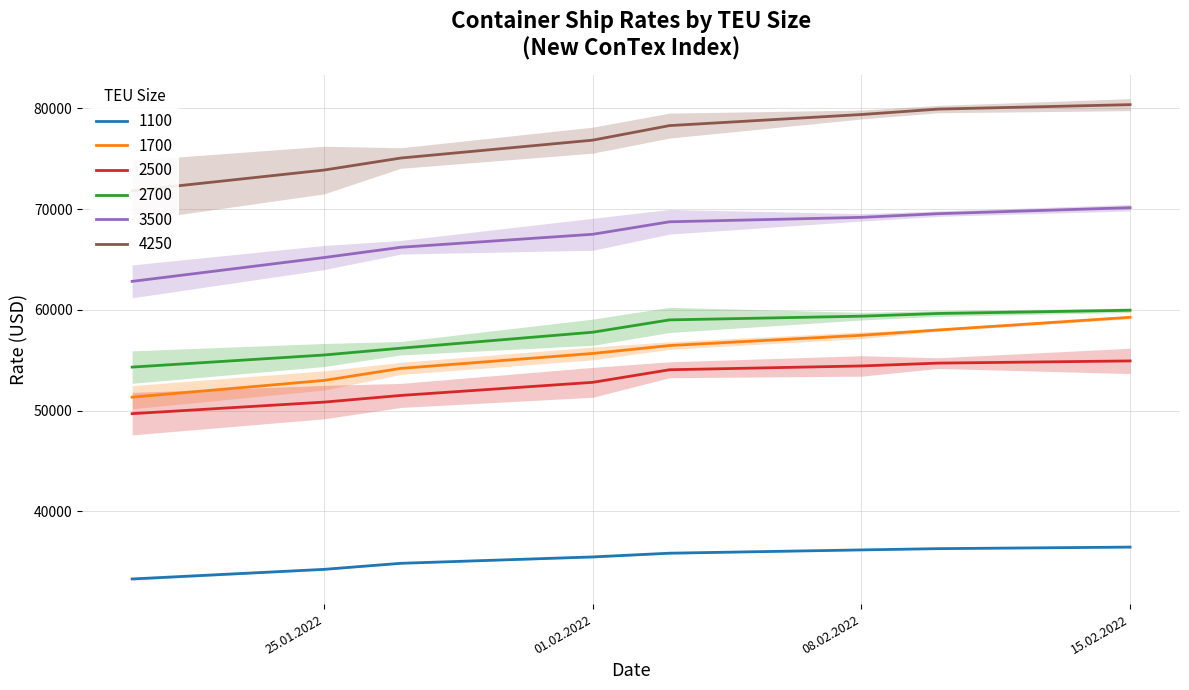

At which label does 2700 first exceed 59000?

08.02.2022